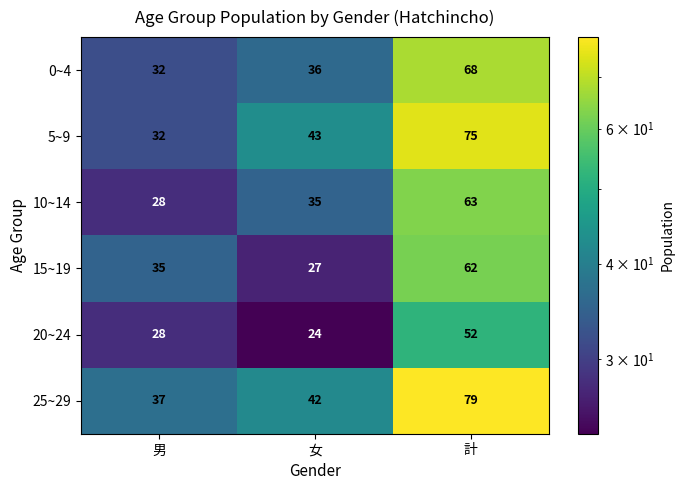

What is the total value across all series at 計?

399